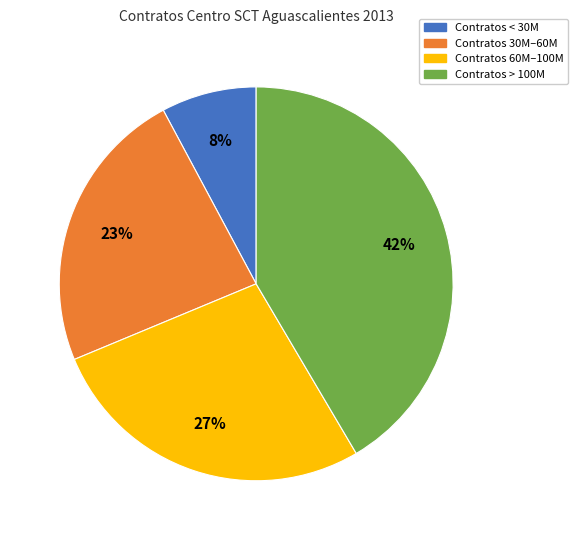

To the nearest percent, what is the average slice percentage?

25%